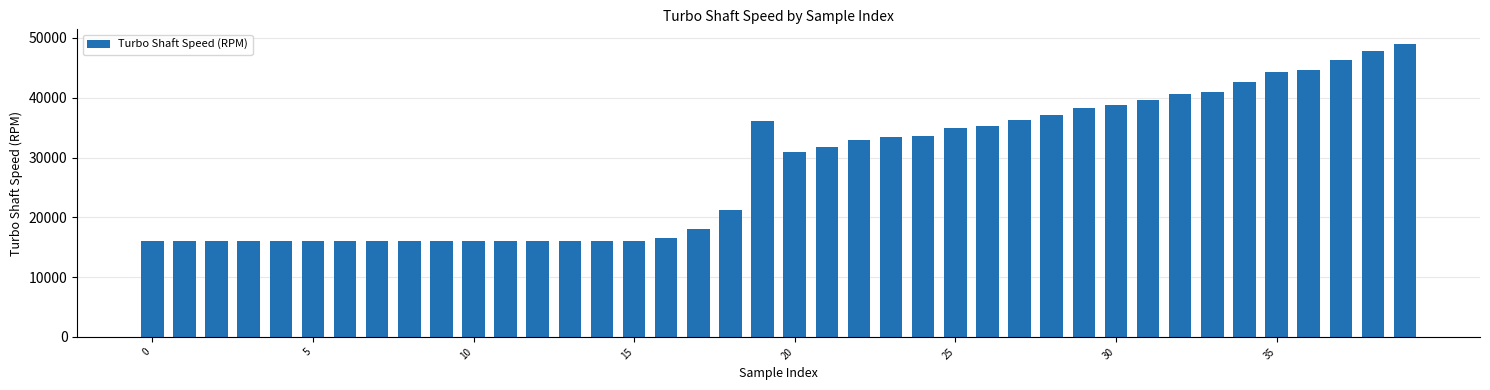

What is the average value?

28185